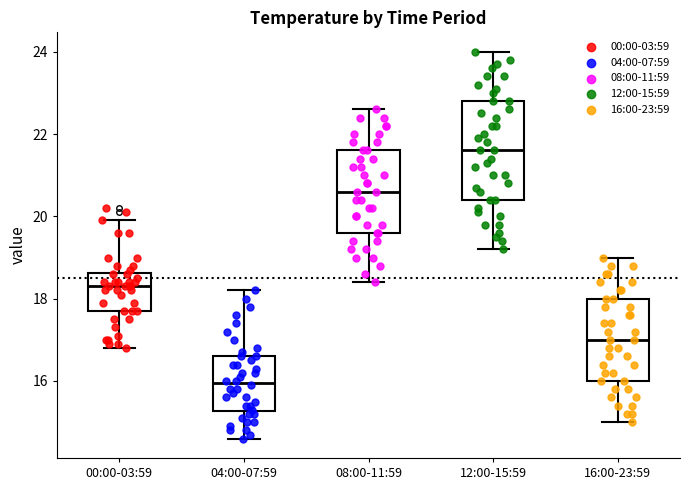

Reading left to right, read every box against the y-axis: the position of its median line, the range the box covers, and the ends of its whiskers. The values are not printed on the chart, so give them approximately, as read against the axis.

00:00-03:59: median 18.4, box 17.8 to 18.6, whiskers 16.8 to 20.0
04:00-07:59: median 16.0, box 15.2 to 16.6, whiskers 14.6 to 18.2
08:00-11:59: median 20.6, box 19.6 to 21.6, whiskers 18.4 to 22.6
12:00-15:59: median 21.6, box 20.4 to 22.8, whiskers 19.2 to 24.0
16:00-23:59: median 17.0, box 16.0 to 18.0, whiskers 15.0 to 19.0